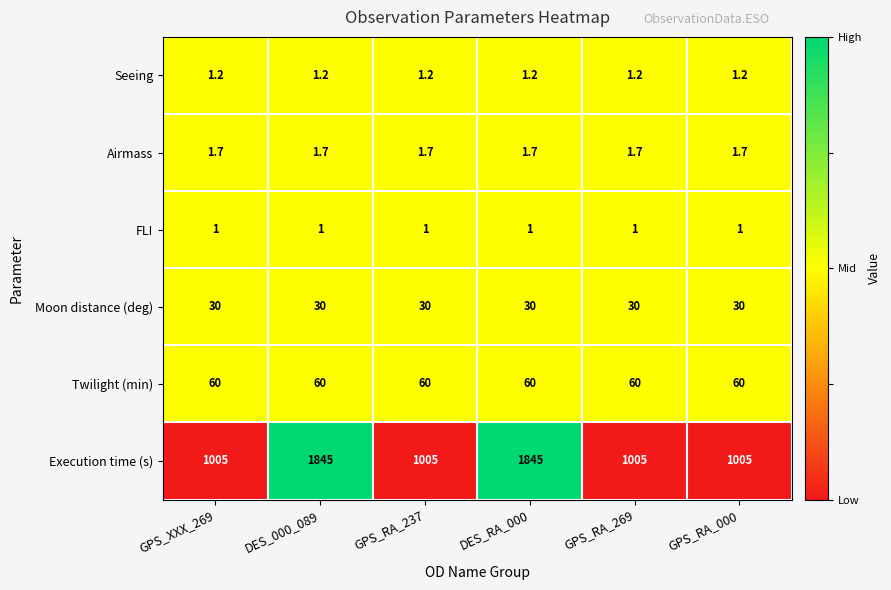

The value of Seeing at GPS_RA_237 is 0.5. True or false?

False